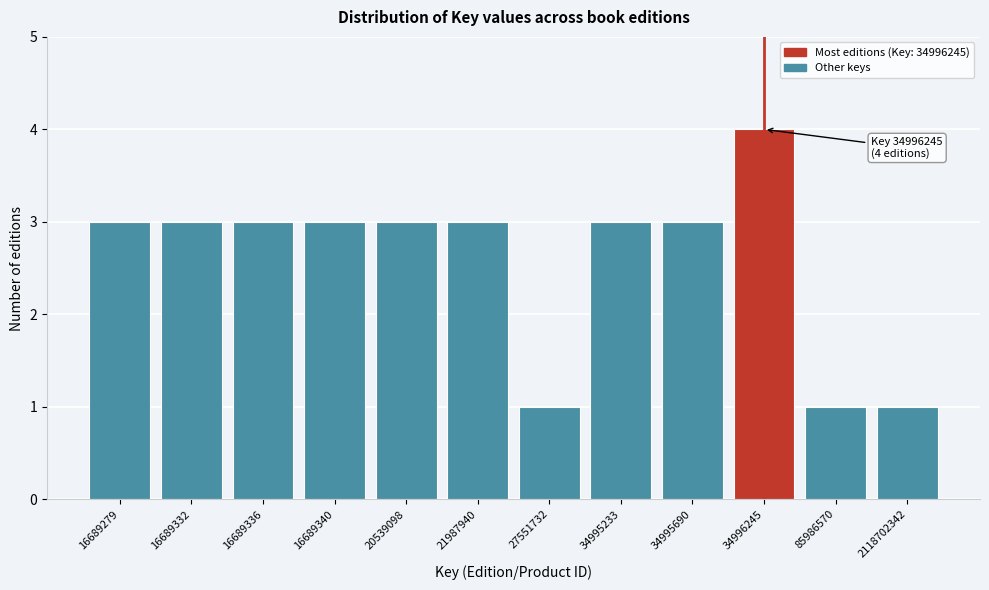

Reading left to right, list all the values displayed in this chart.

3	3	3	3	3	3	1	3	3	4	1	1